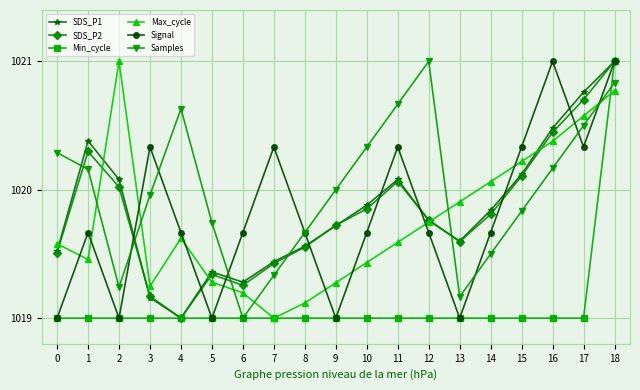

What is the greatest value displayed?

1021.0